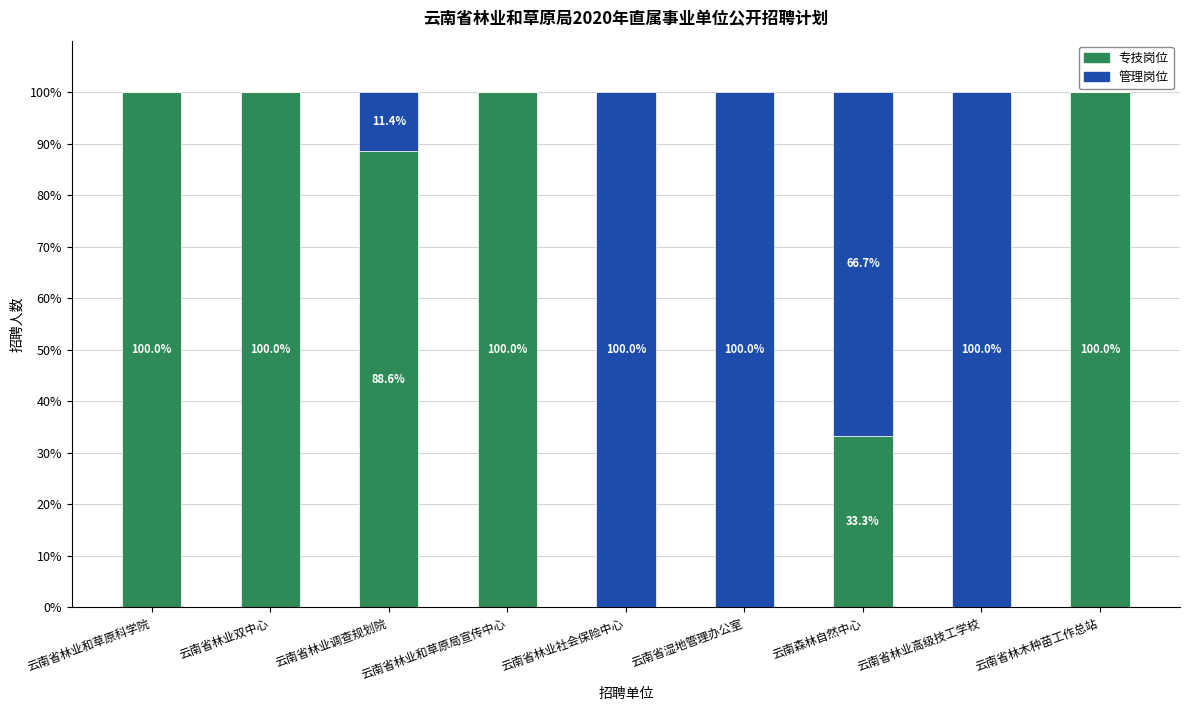

What is the maximum value for 专技岗位?

100.0